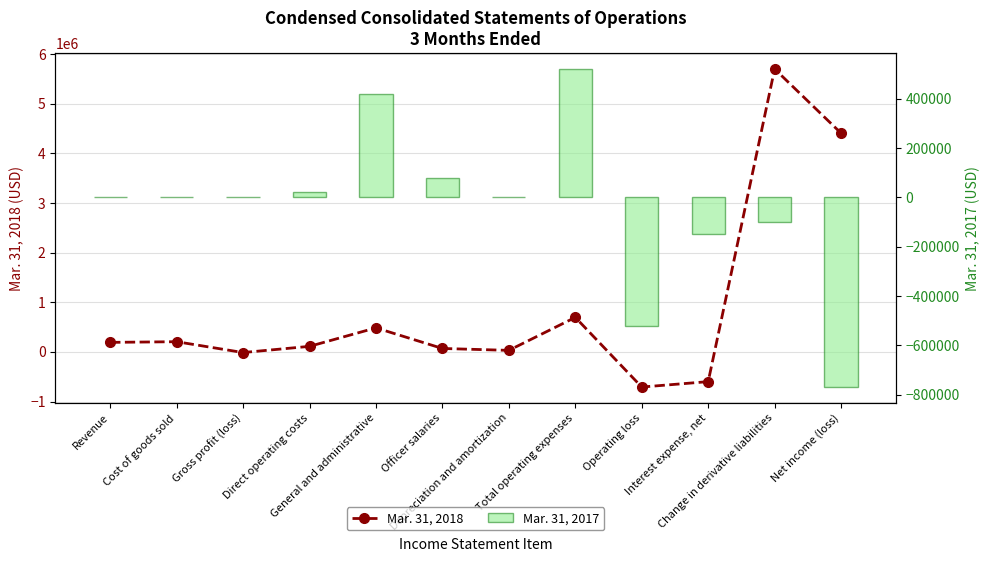

What are all the series names shown in the legend?

Mar. 31, 2018, Mar. 31, 2017